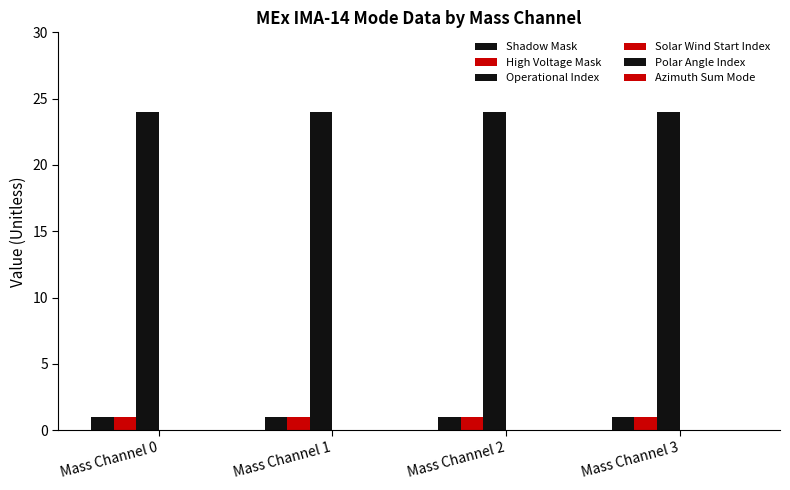

Count the number of data series in this chart.

3